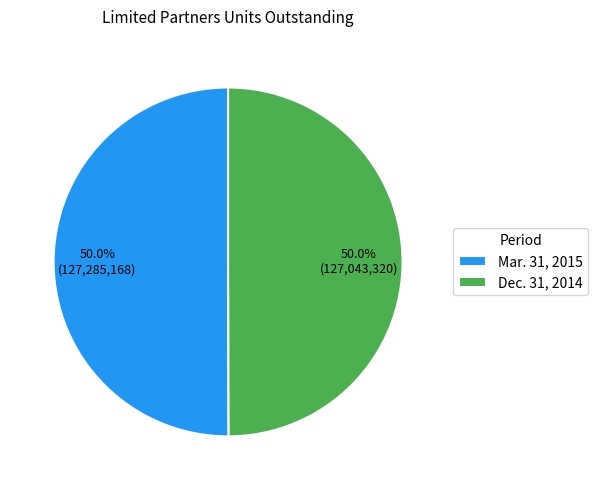

To the nearest percent, what percentage of the pie is Dec. 31, 2014?

50%